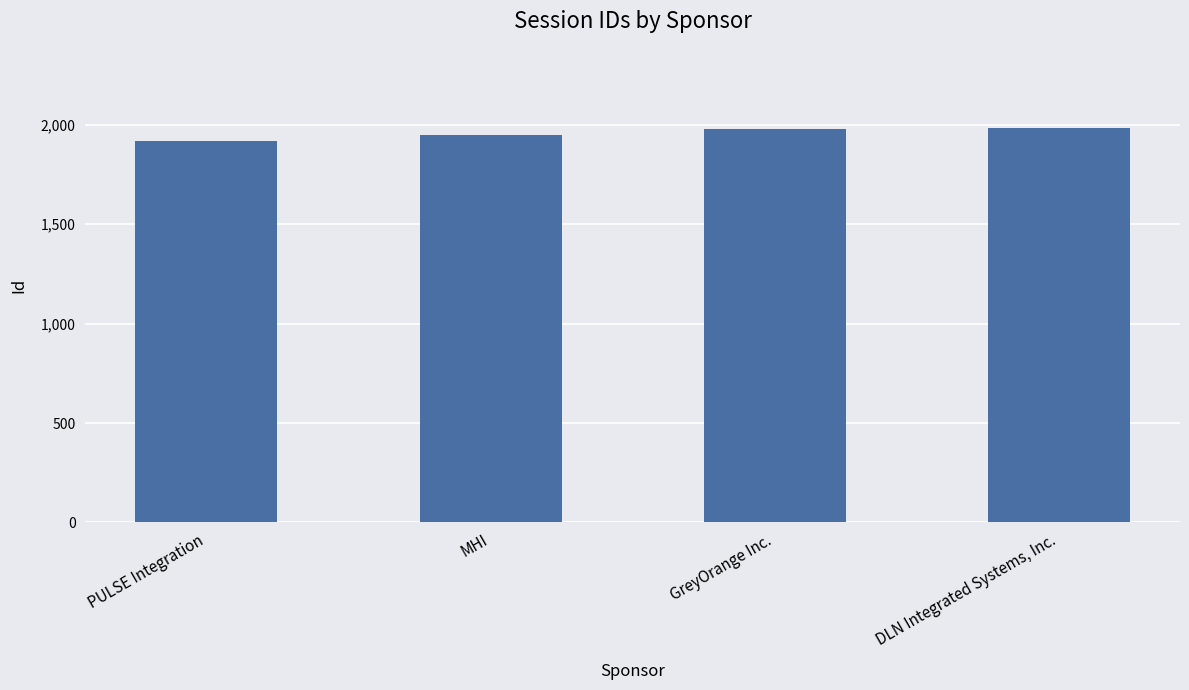

What is the ratio of the value at GreyOrange Inc. to the value at PULSE Integration?

1.0